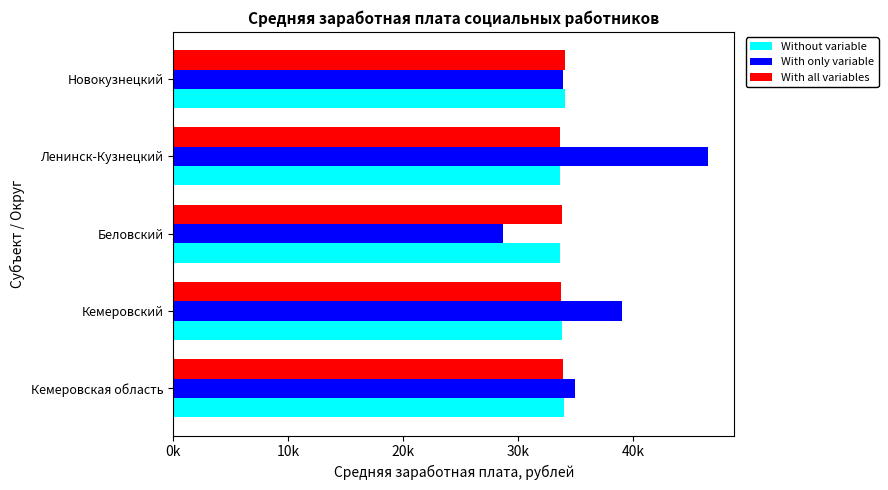

Reading left to right, extract all data points from this chart.

Without variable: 33968.4	33862.5	33610.0	33692.2	34093.9
With only variable: 34990.7	39066.5	28725.0	46493.8	33953.9
With all variables: 33953.9	33697.5	33844.6	33610.0	34093.9